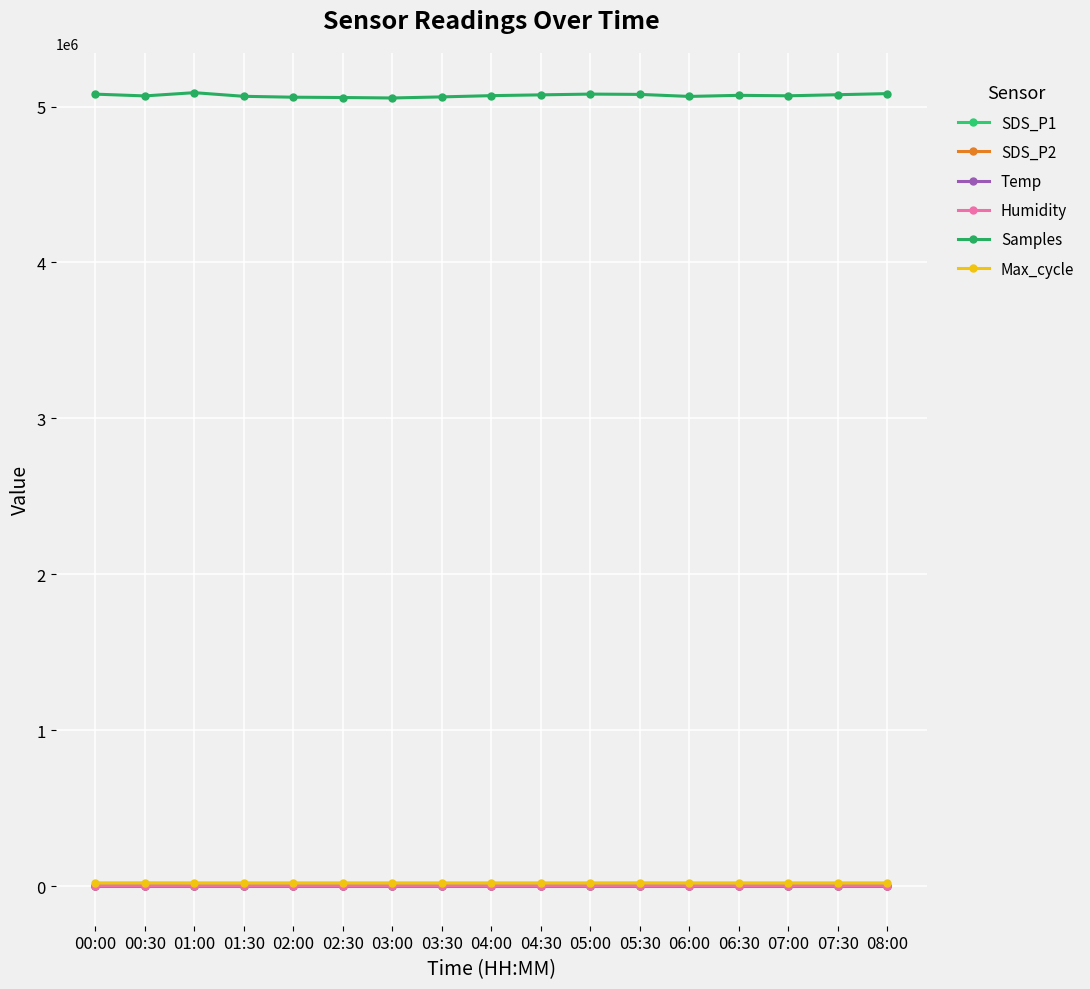

How many data points in SDS_P1 are less than 1?

4